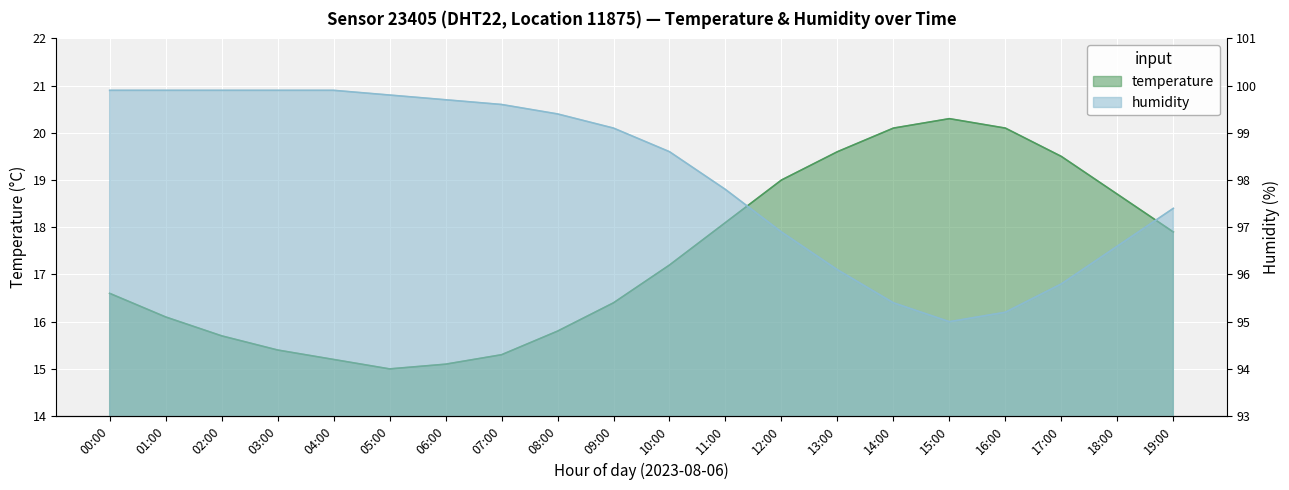

Rank the series at 15:00 from highest to lowest value.

humidity, temperature